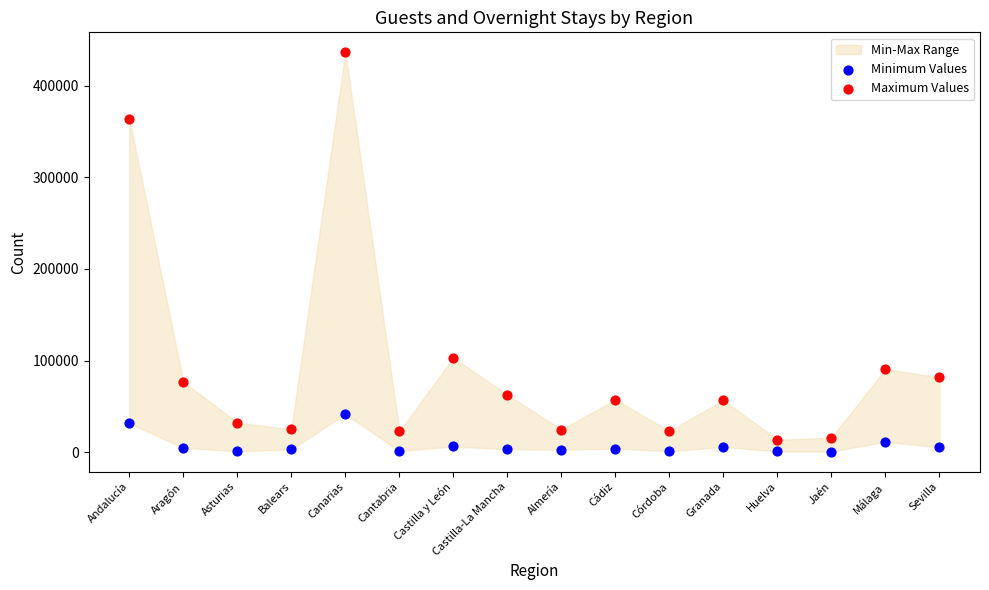

Which series contains the highest Y value?

Maximum Values